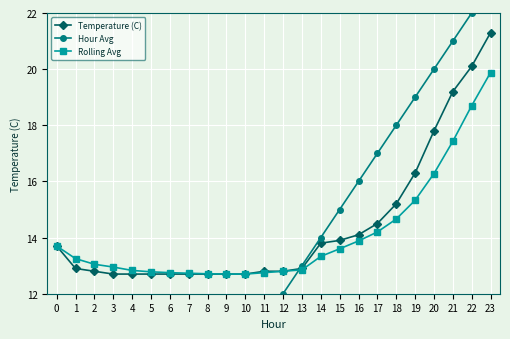

True or false: Rolling Avg and Temperature (C) intersect in this chart.

False